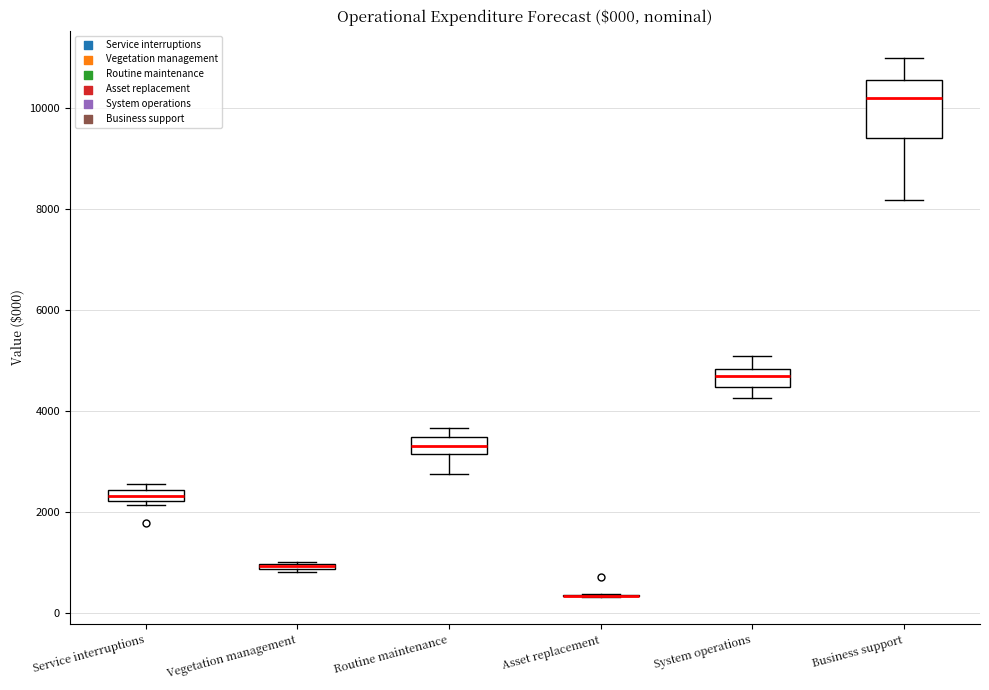

Comparing the boxes themselves (not the whiskers), which one is the tallest?

Business support